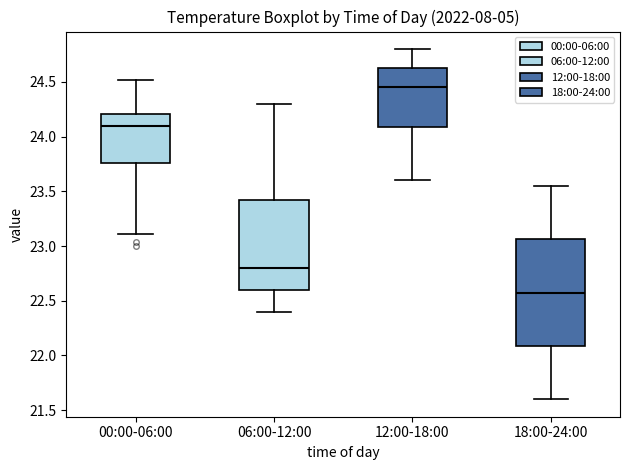

Which box's median line is the lowest?

18:00-24:00